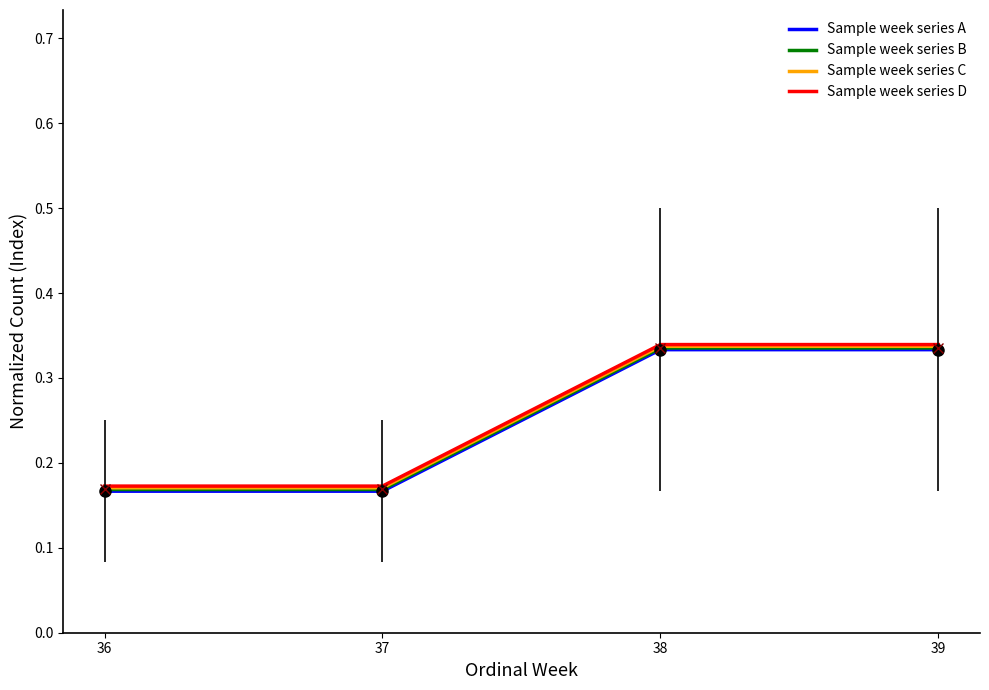

True or false: Sample week series C has a value of 0.5 at 39.

False